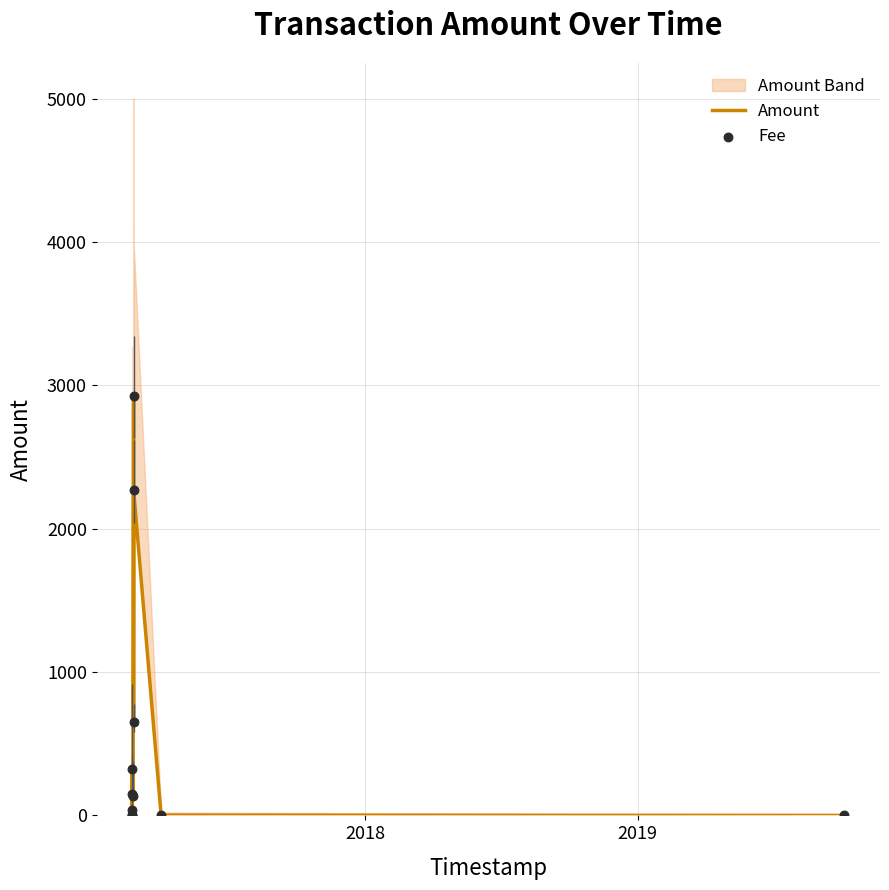

What are all the series names shown in the legend?

Amount, Fee